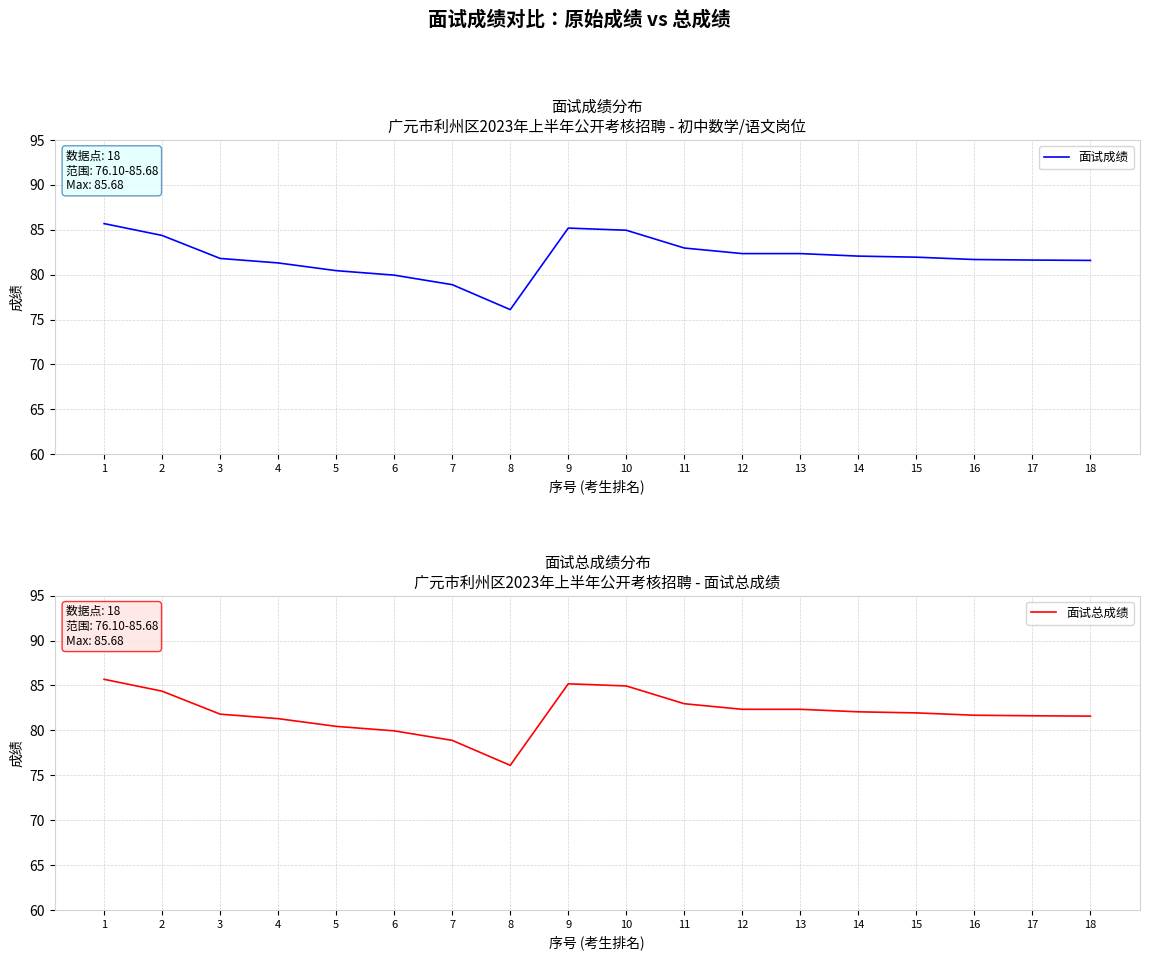

How many values in the 面试成绩 series exceed 81?

14